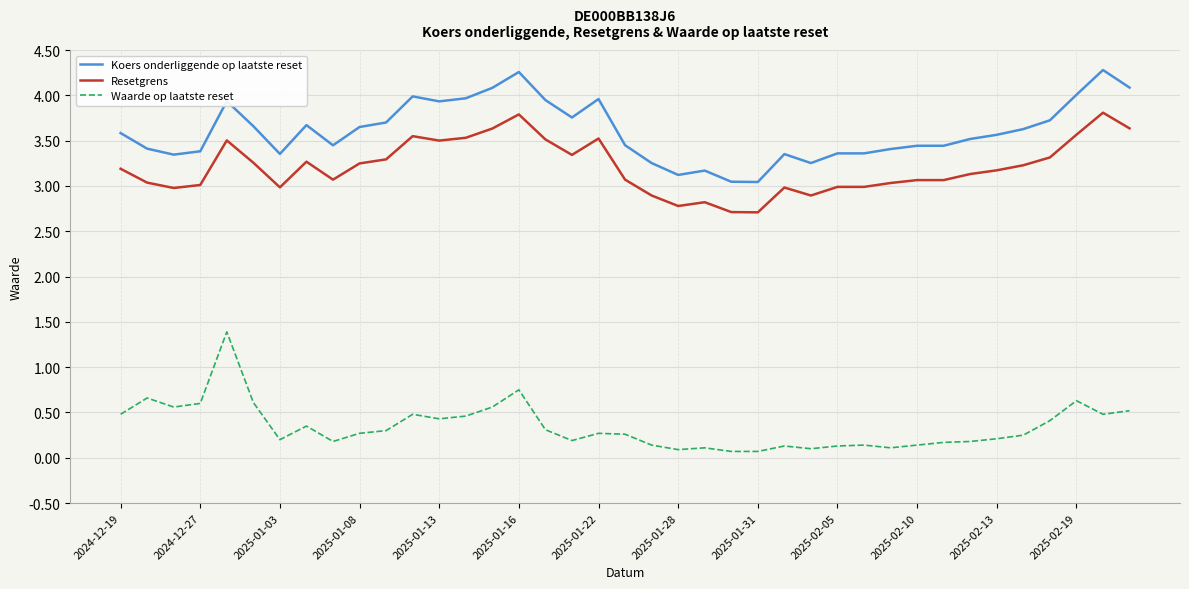

List the series in order of their peak value, highest first.

Koers onderliggende op laatste reset, Resetgrens, Waarde op laatste reset